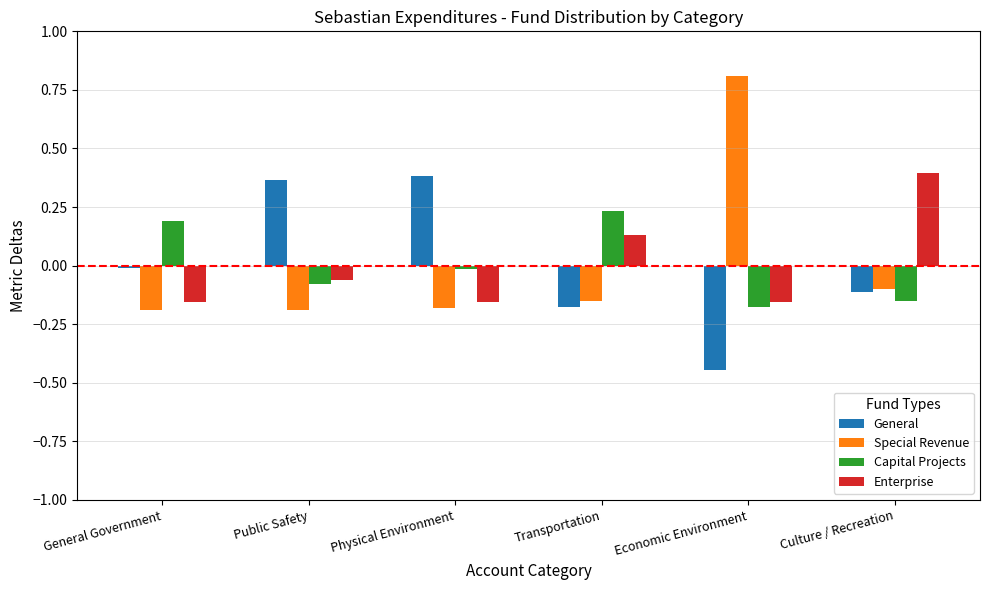

Which series has the largest range (max minus min)?

Special Revenue